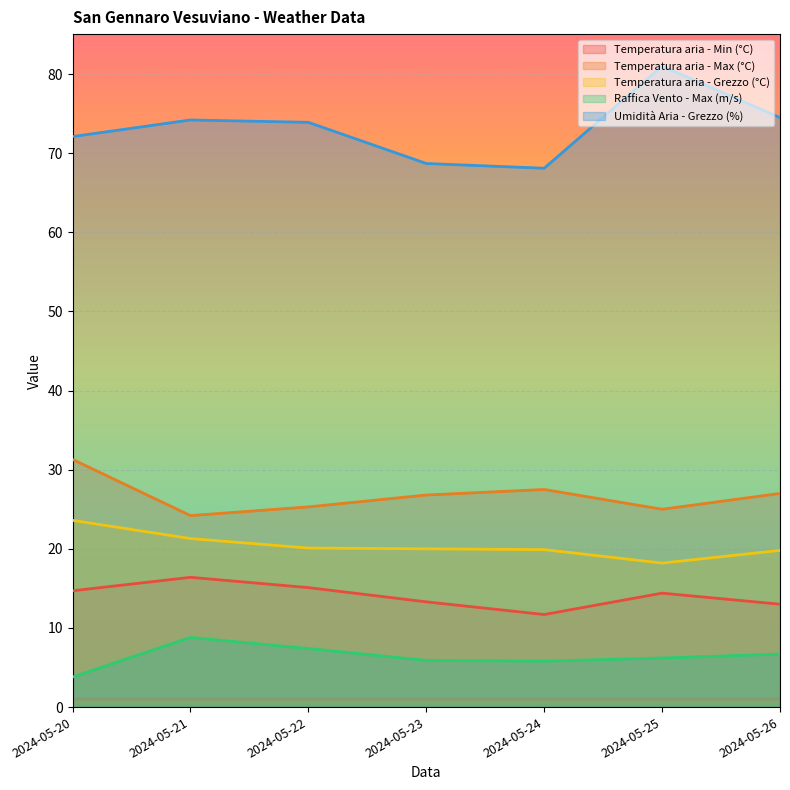

True or false: Raffica Vento - Max (m/s) has a value of 6.2 at 2024-05-25.

True